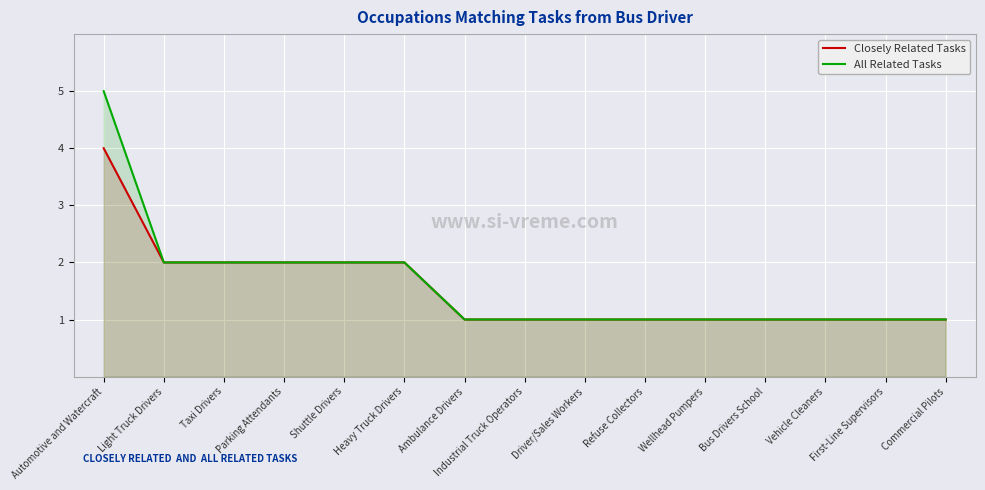

What value does the All Related Tasks series have at Heavy Truck Drivers?

2